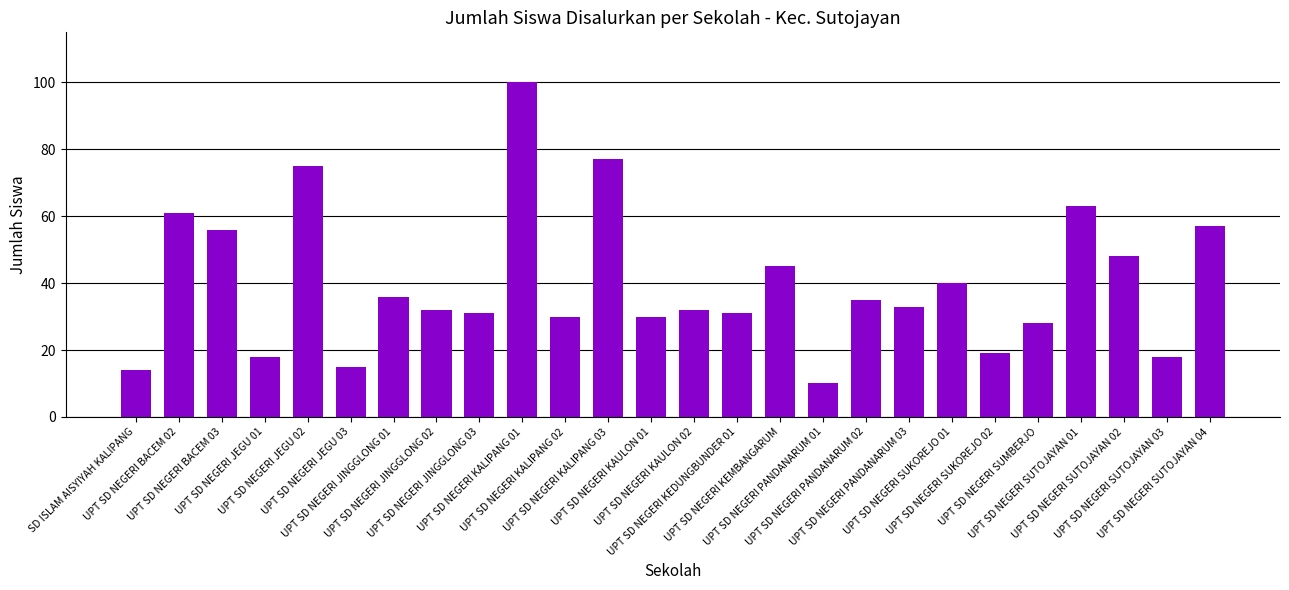

Where does the data first go above 33?

UPT SD NEGERI BACEM 02